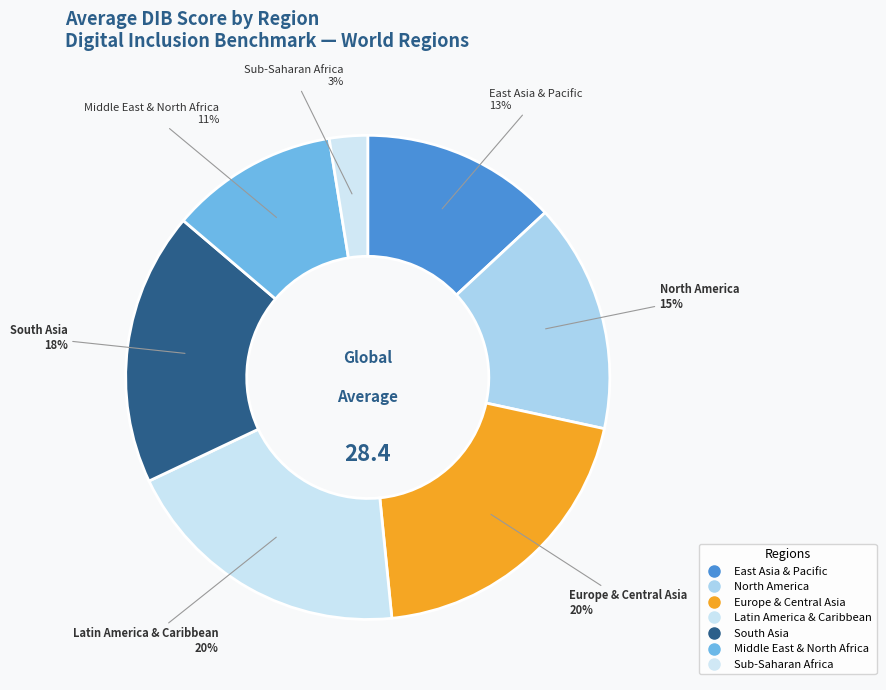

Between Sub-Saharan Africa and Europe & Central Asia, which is larger?

Europe & Central Asia